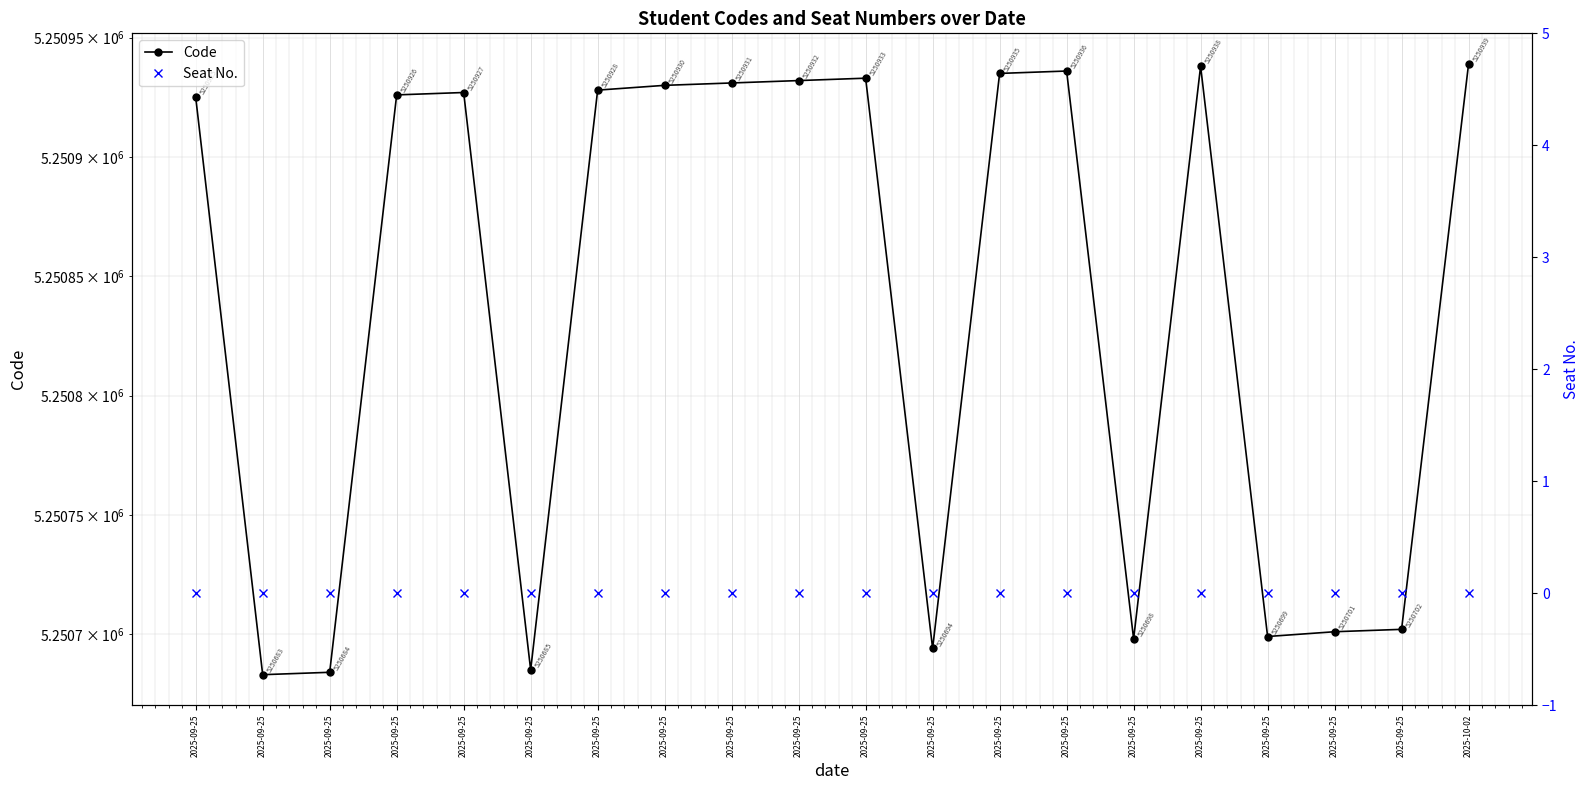

Between 2025-09-25 and 2025-09-25, which series saw the biggest shift?

Code